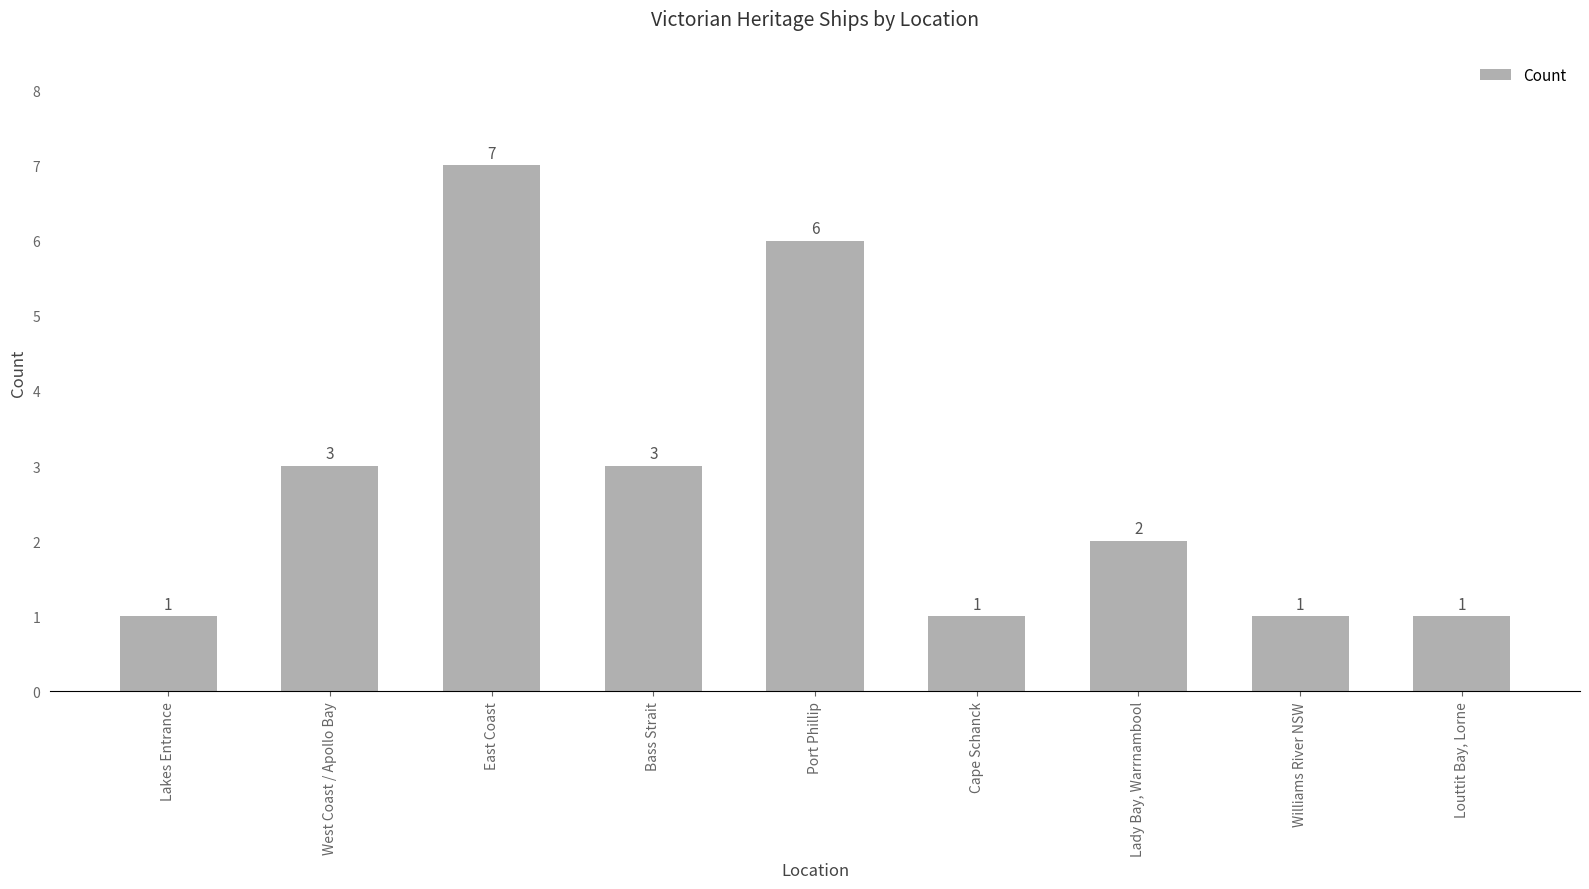

Approximately how many times larger is the value at Port Phillip compared to Bass Strait?

2.0